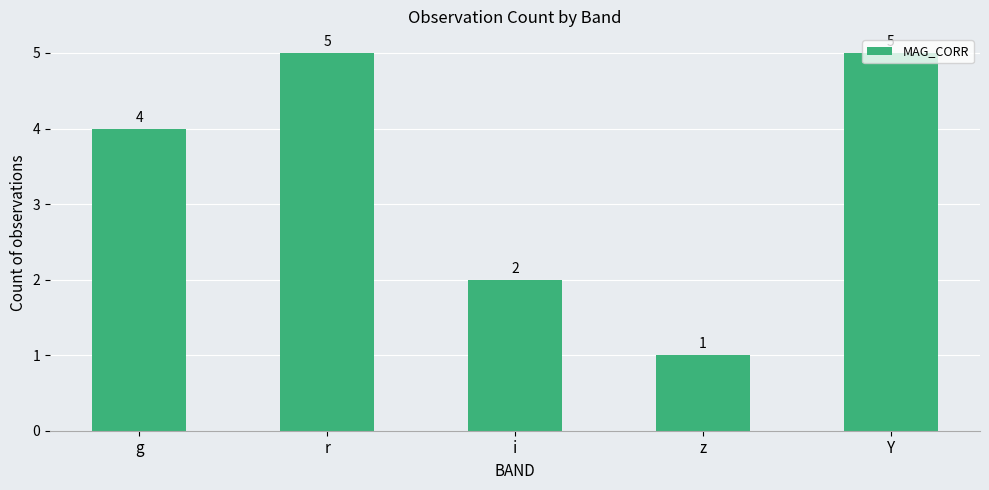

What is the greatest value displayed?

5